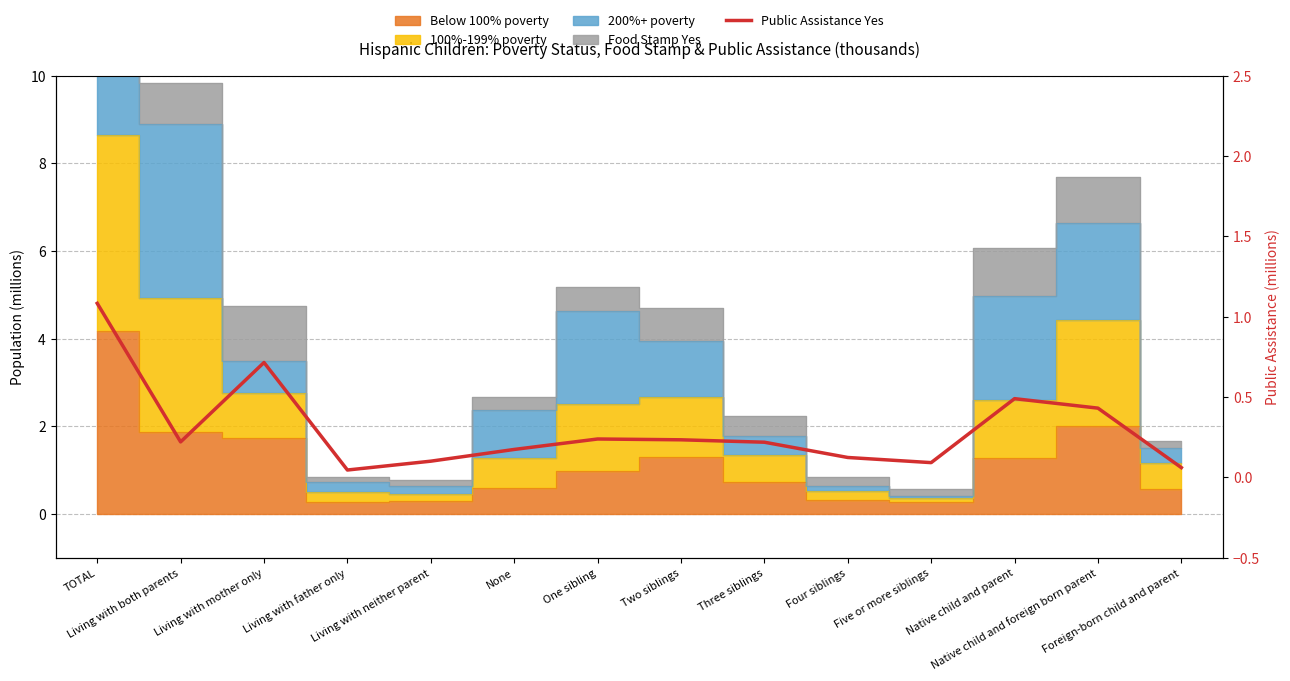

Reading right to left, transcribe all the data shown in this chart.

Foreign-born child and parent=0.1	Native child and foreign born parent=0.4	Native child and parent=0.5	Five or more siblings=0.1	Four siblings=0.1	Three siblings=0.2	Two siblings=0.2	One sibling=0.2	None=0.2	Living with neither parent=0.1	Living with father only=0.0	Living with mother only=0.7	Living with both parents=0.2	TOTAL=1.1